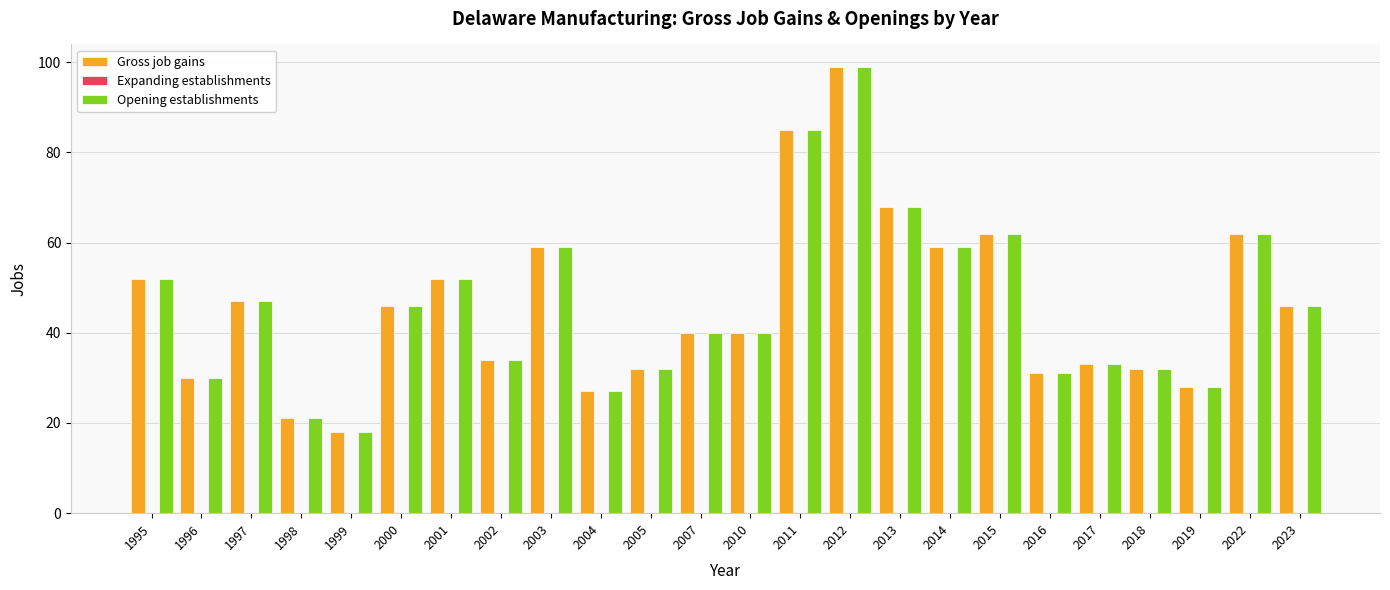

Is the value of Opening establishments at 2004 greater than the value of Gross job gains at 2011?

No